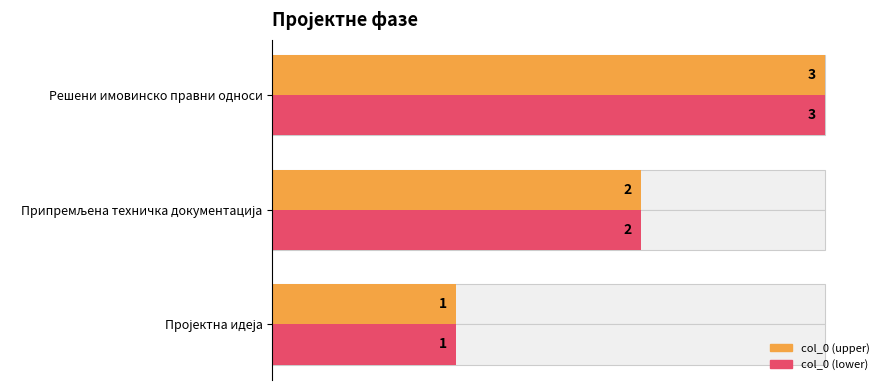

How many col_0 (lower) values are between 1 and 3?

3